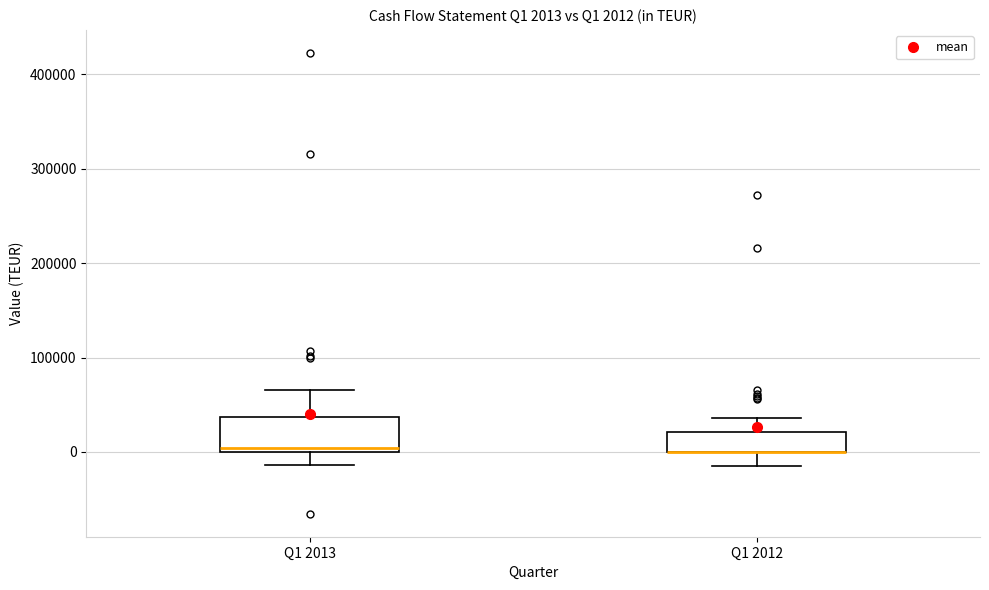

Comparing the boxes themselves (not the whiskers), which one is the tallest?

Q1 2013